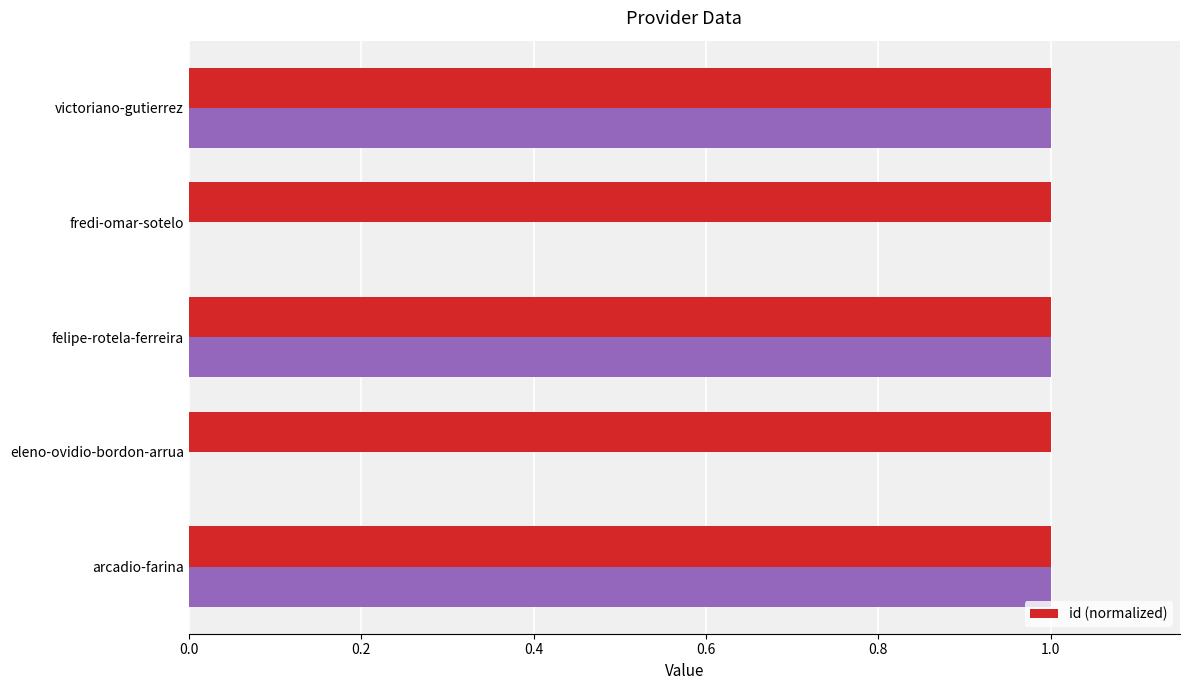

The id (normalized) series shows 0.7 at felipe-rotela-ferreira. True or false?

False